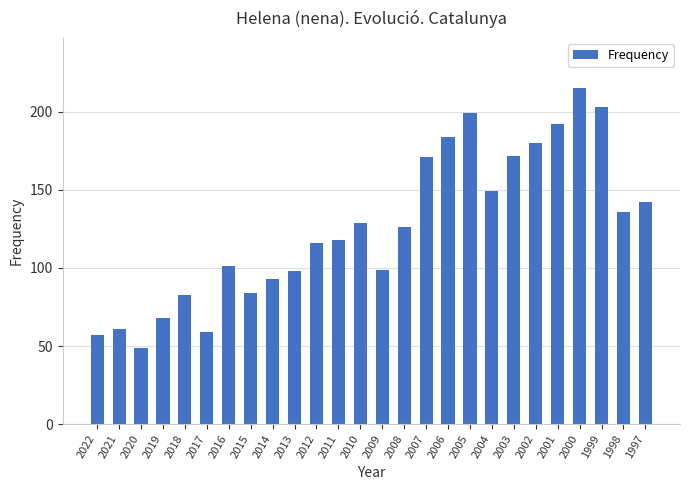

What is the greatest value displayed?

215